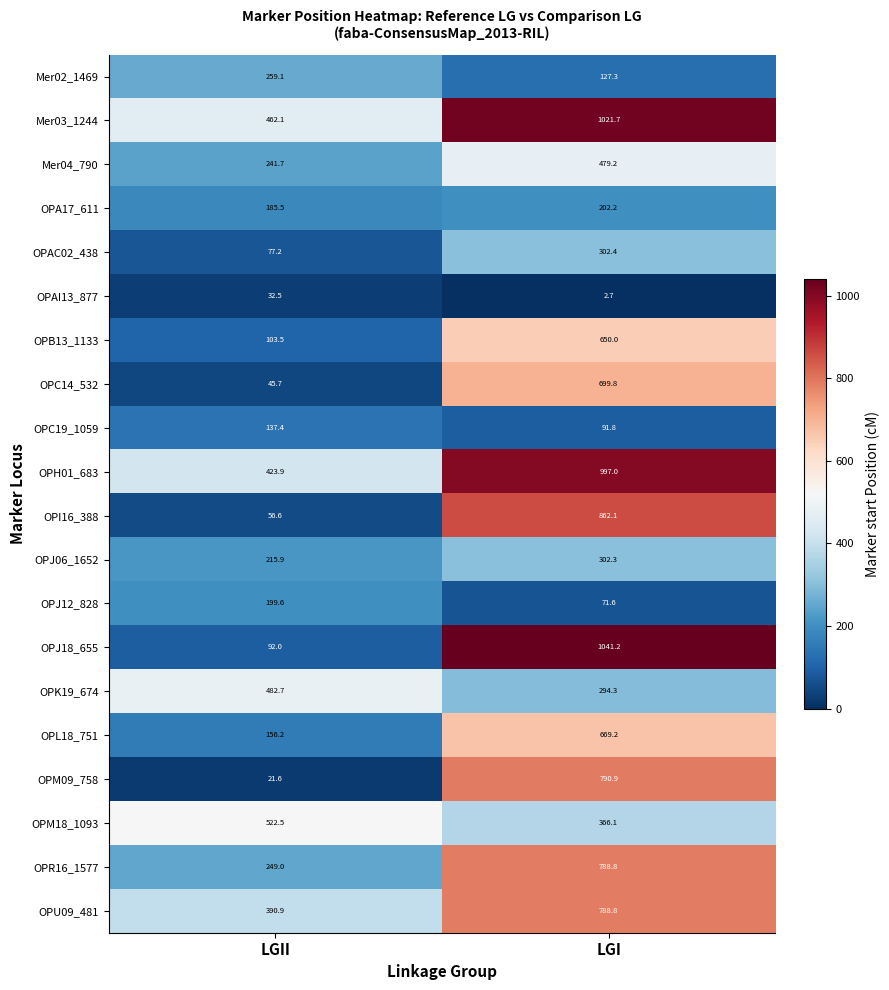

Which label corresponds to the largest value in the chart?

LGI